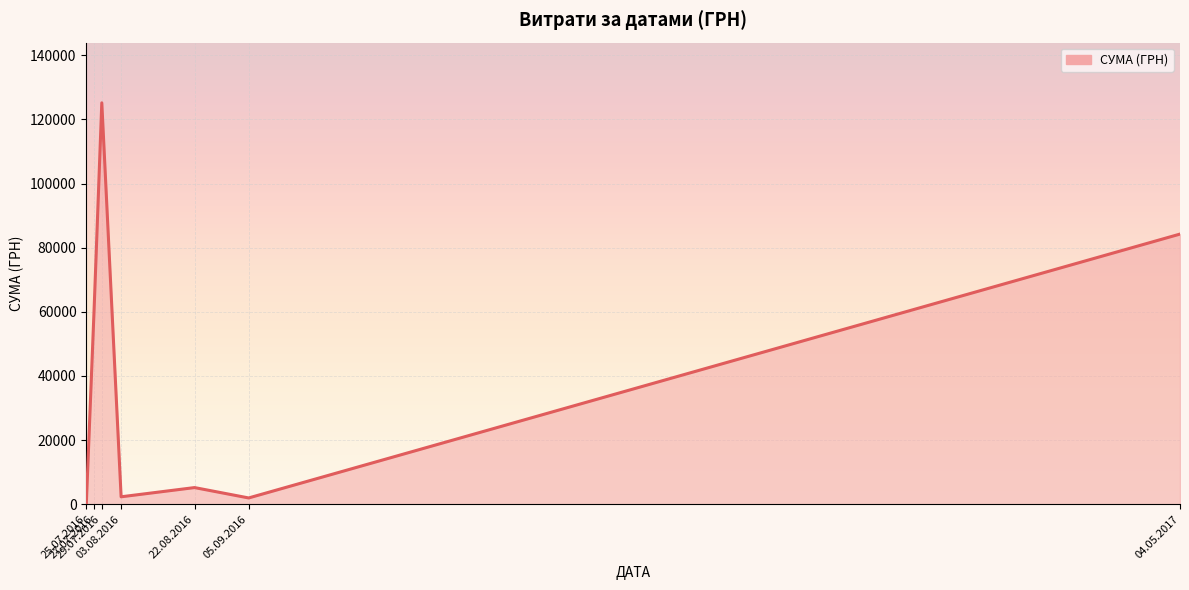

Does the chart display data point markers on the line(s)?

No